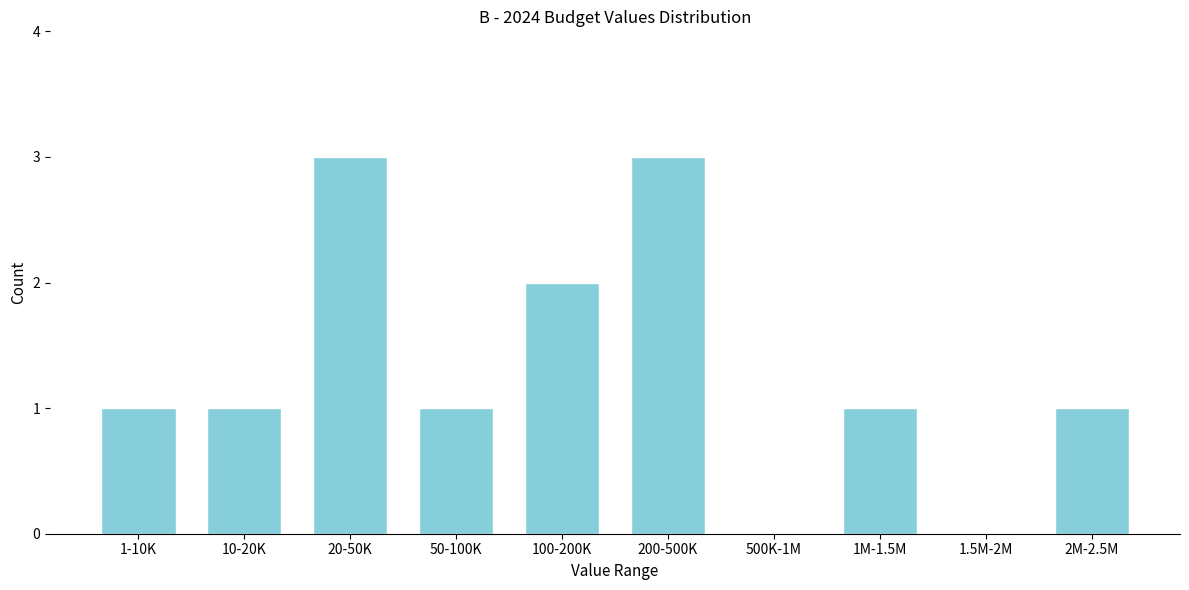

Reading left to right, extract all data points from this chart.

1-10K=1	10-20K=1	20-50K=3	50-100K=1	100-200K=2	200-500K=3	500K-1M=0	1M-1.5M=1	1.5M-2M=0	2M-2.5M=1